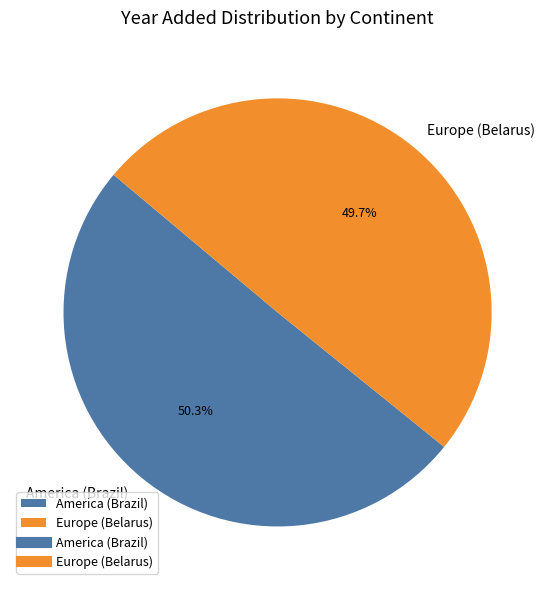

What is the ratio of the value at Europe (Belarus) to the value at America (Brazil)?

1.0